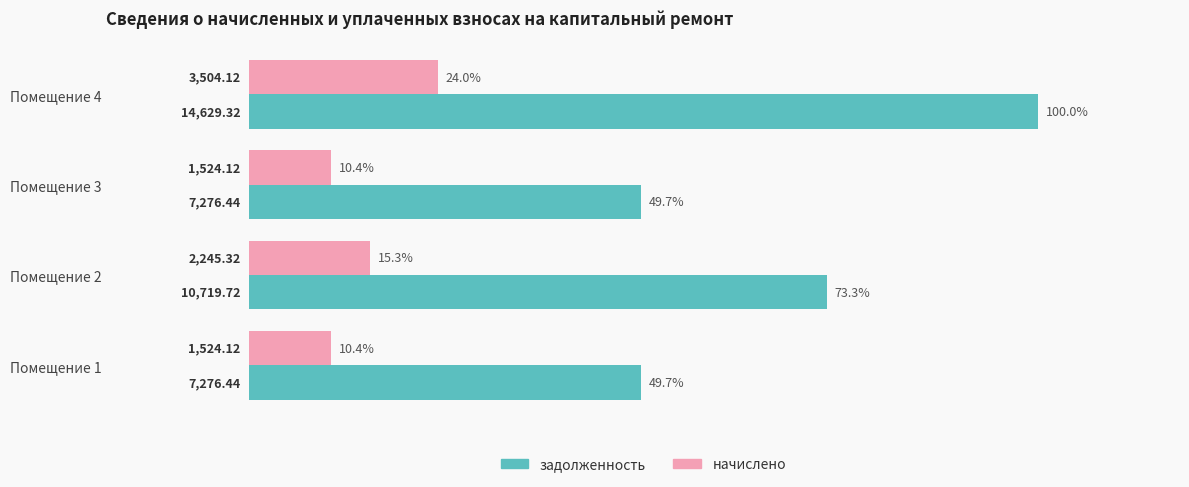

List the series in order of their overall mean, highest first.

задолженность, начислено